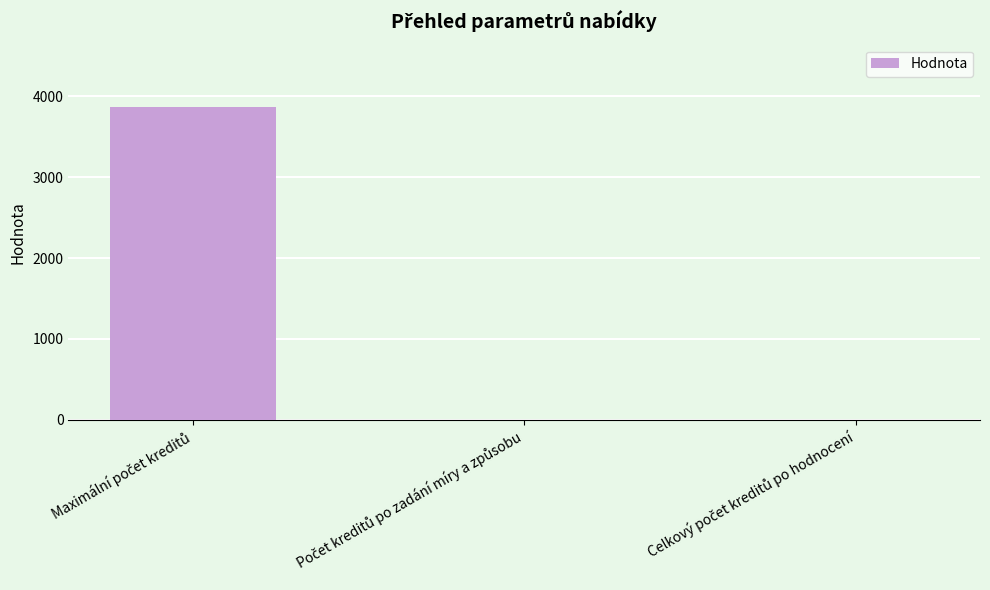

Count the values in the range 0 to 3865.

3